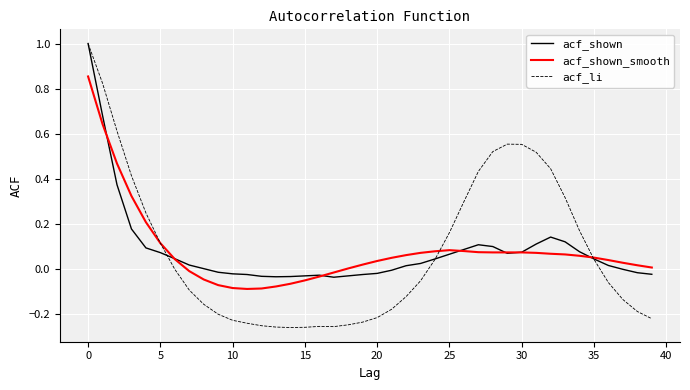

Which series has the largest range (max minus min)?

acf_li